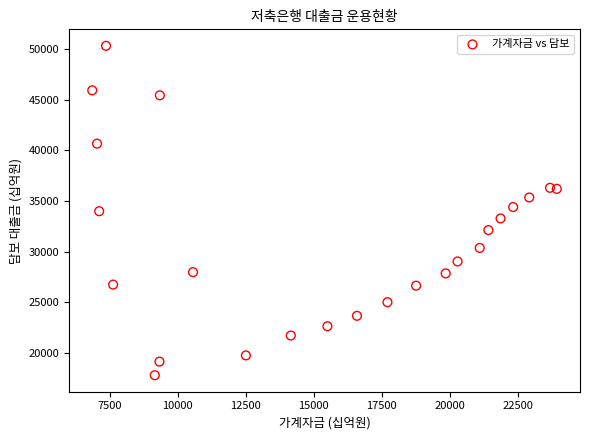

What is the range of X values (max minus min)?

17077.2